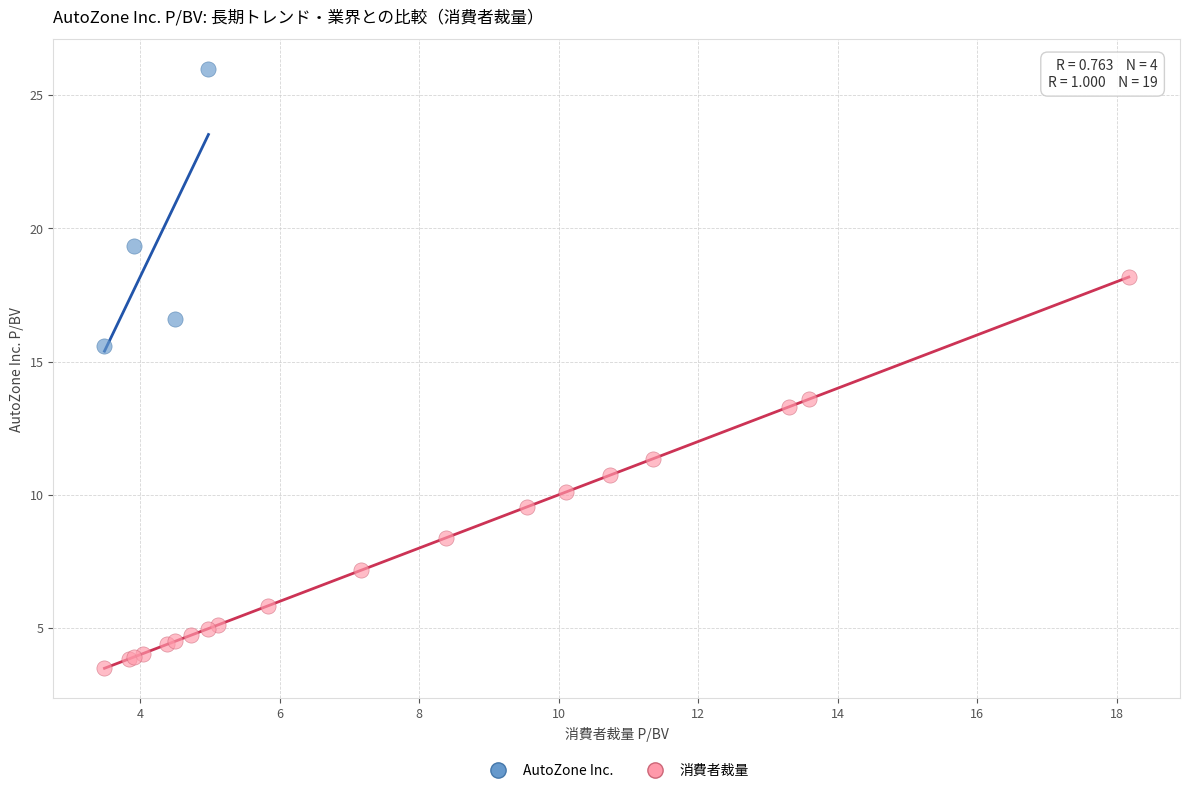

Which series contains the highest Y value?

AutoZone Inc.